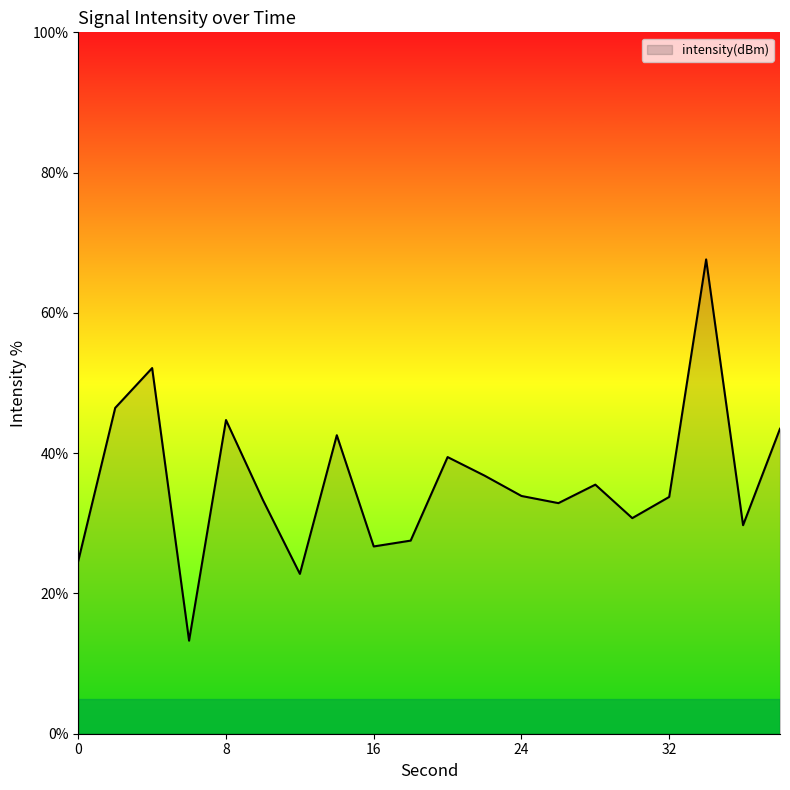

What is the smallest value displayed?

13.3